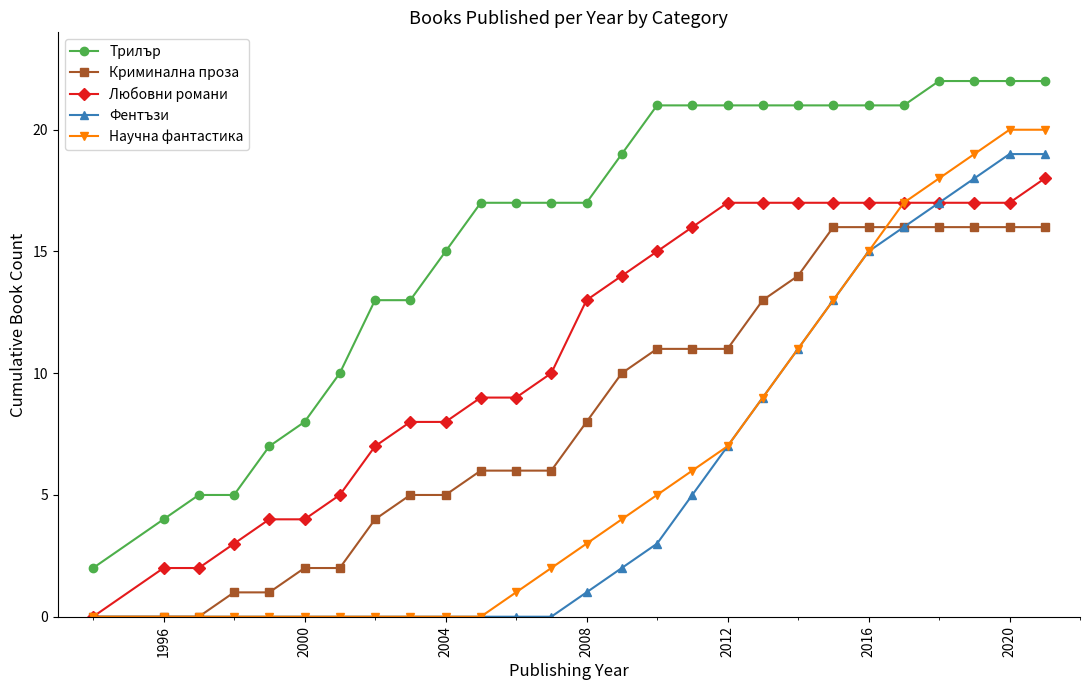

What is the value of the Научна фантастика point at the 24th from the left?

18